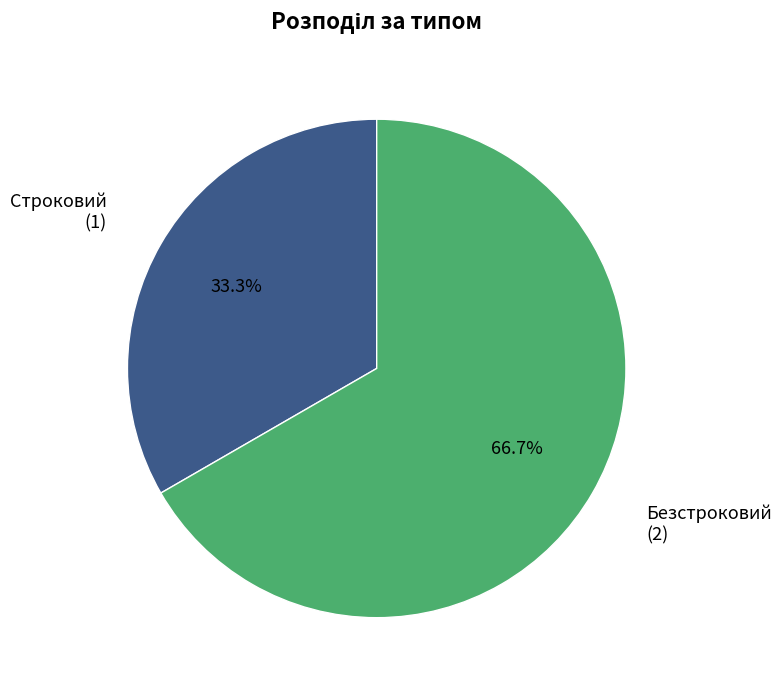

How much of the chart is everything except Безстроковий?

33.3%